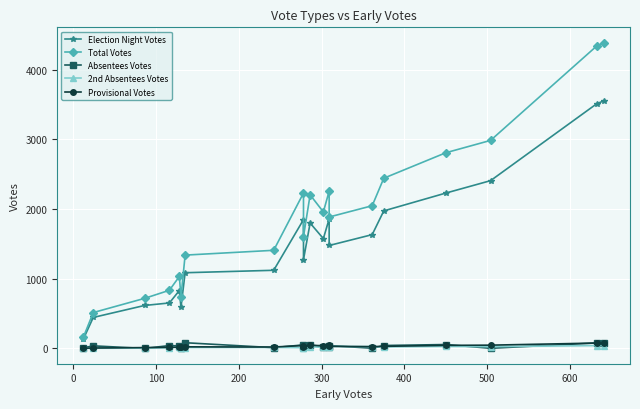

How many data points does each series have?

20